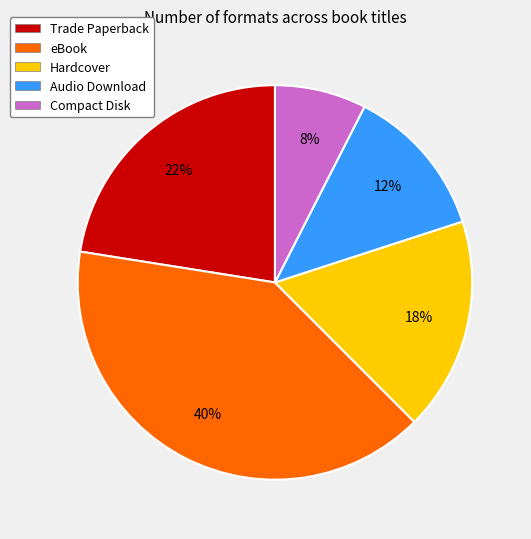

Is there a majority slice in this chart?

No